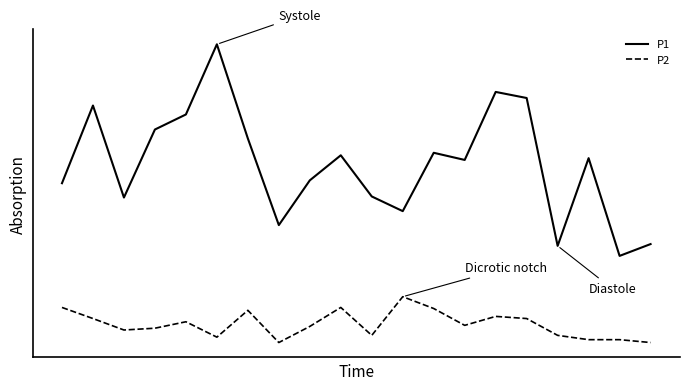

Which series has the largest range (max minus min)?

P1